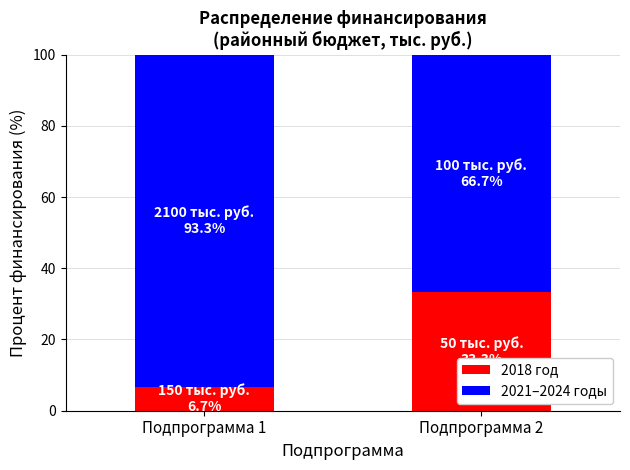

Reading right to left, list the values for the 2018 год series.

33.3	6.7